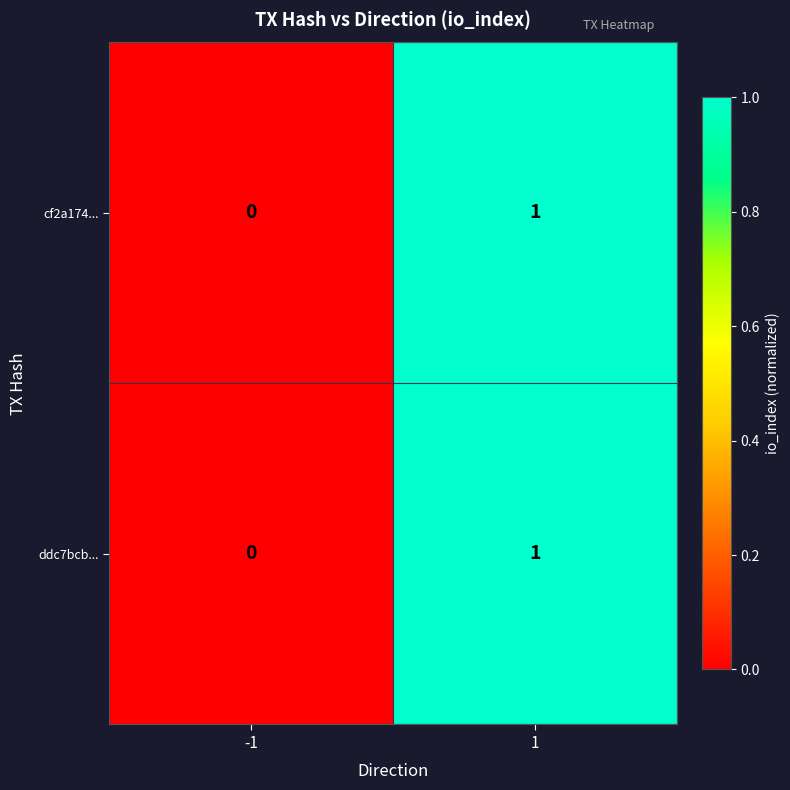

Rank the categories by cf2a174... value from highest to lowest.

1, -1